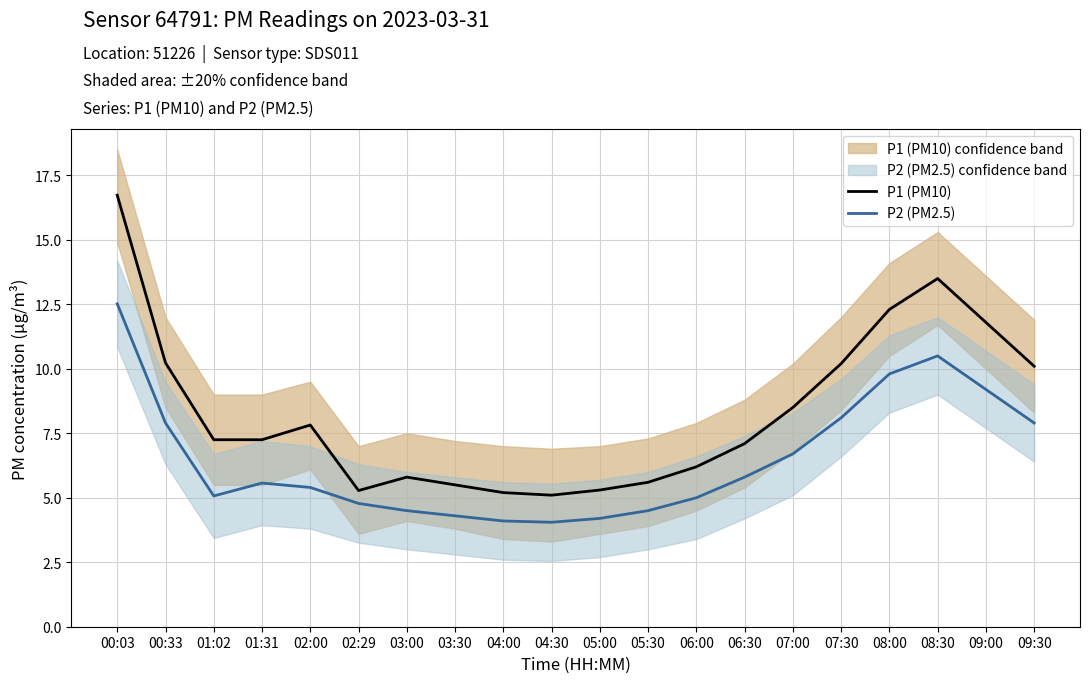

Which series has the largest range (max minus min)?

P1 (PM10)